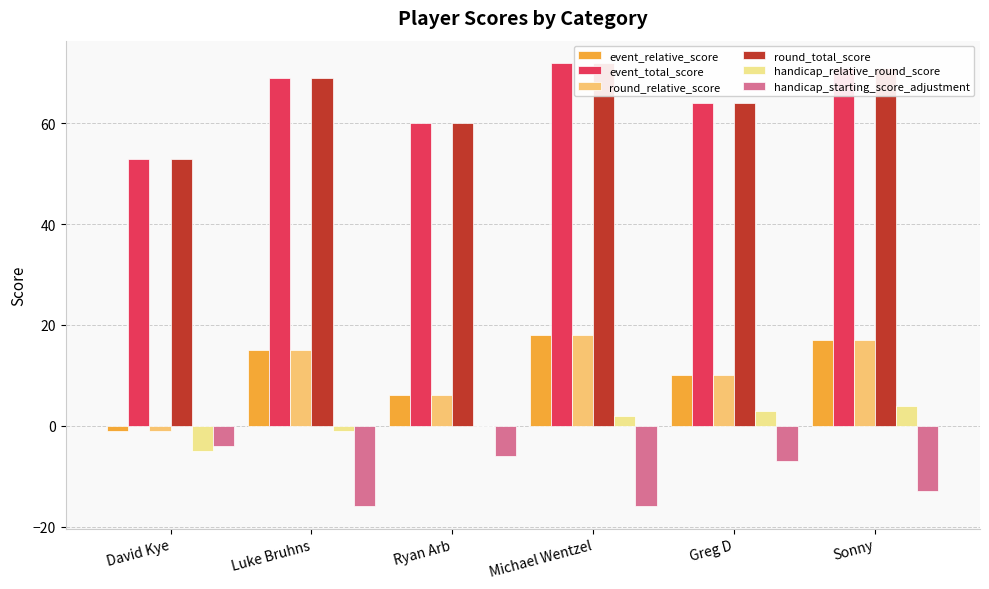

What is the lowest value of the event_total_score series?

53